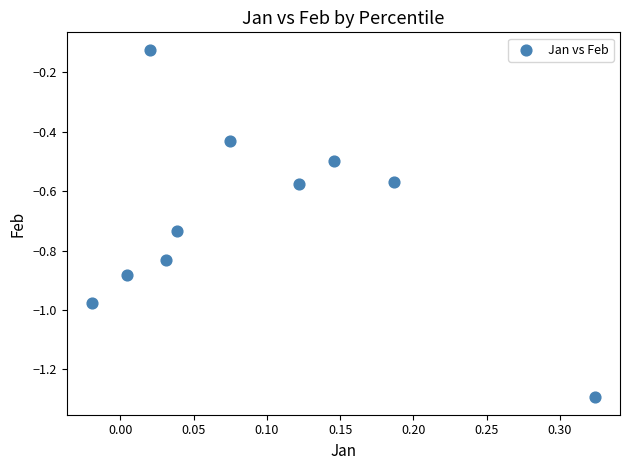

What is the range of X values (max minus min)?

0.3